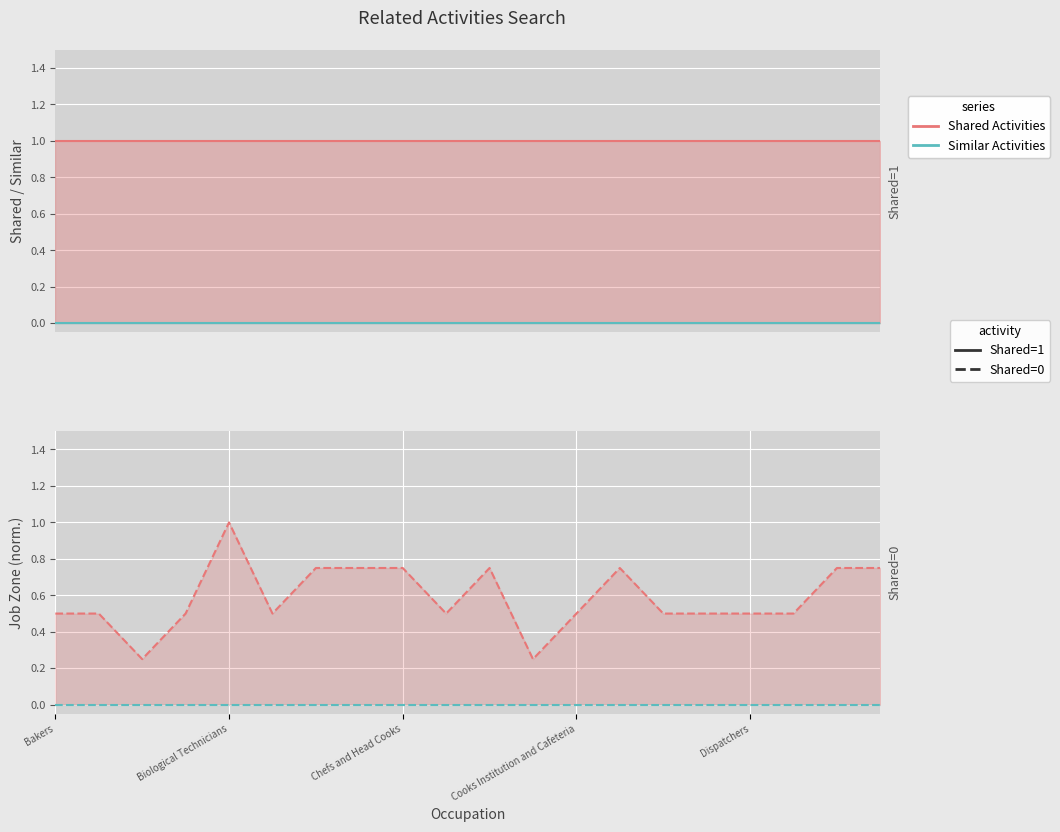

The Similar (zero baseline) series shows 0.0 at 7. True or false?

True